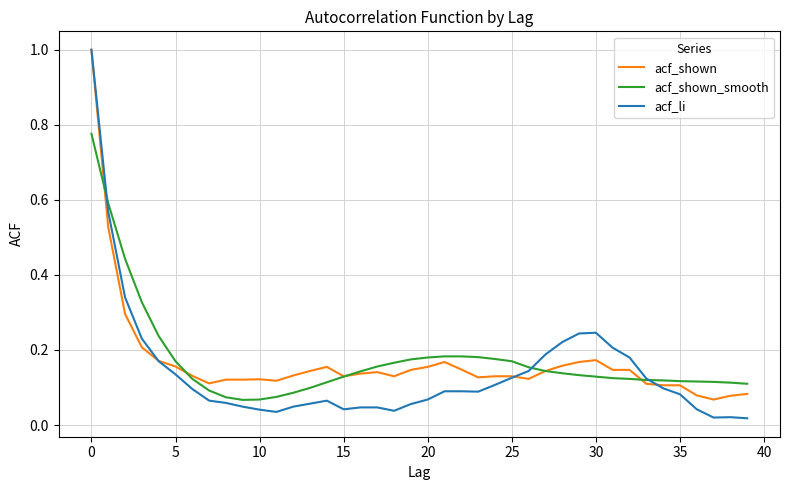

Which series has the largest range (max minus min)?

acf_li